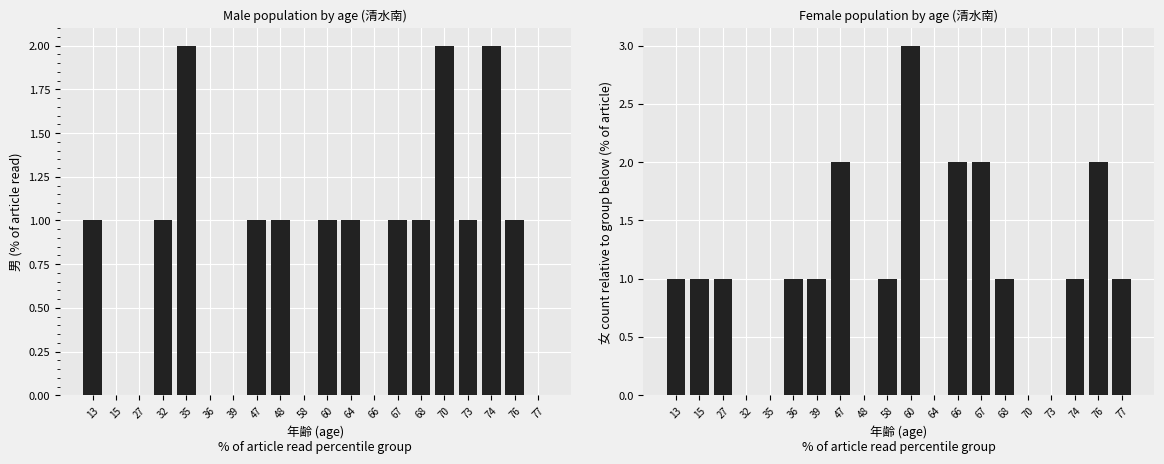

Which category has the highest value in the 女 series?

60